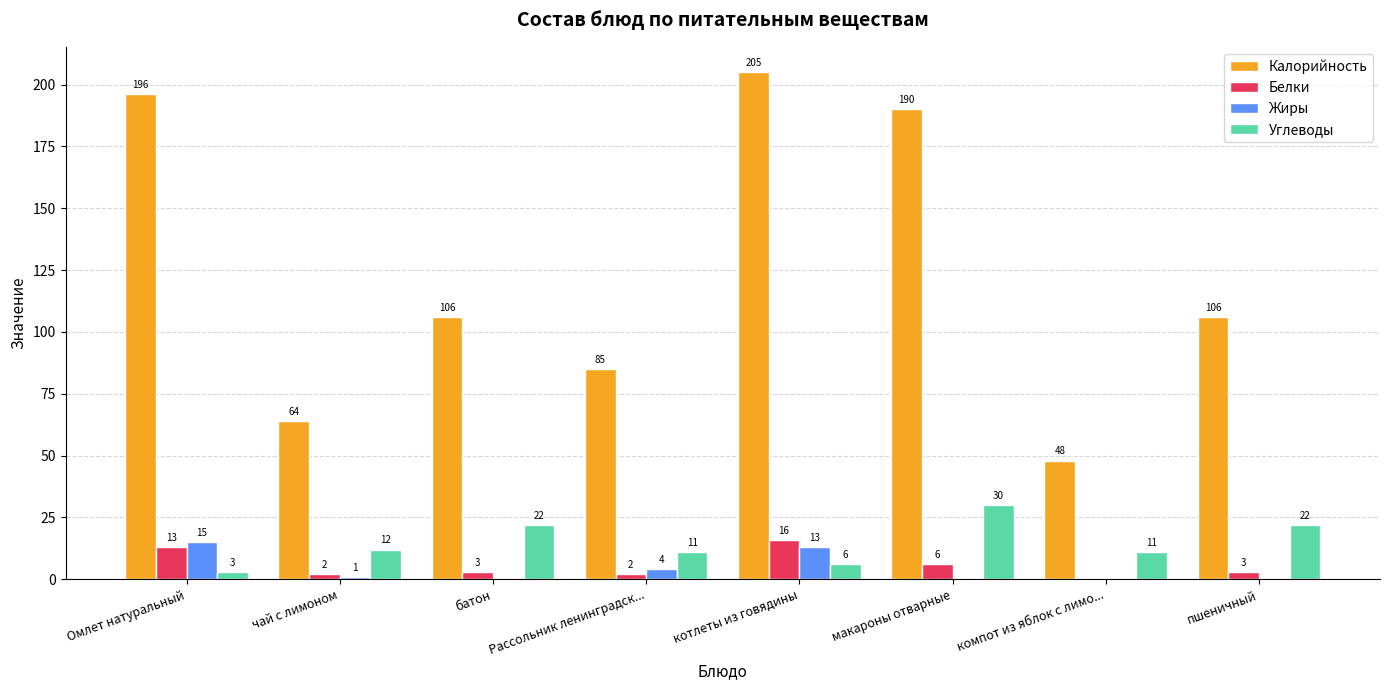

What is the difference between the Калорийность values at пшеничный and Рассольник ленинградск...?

21